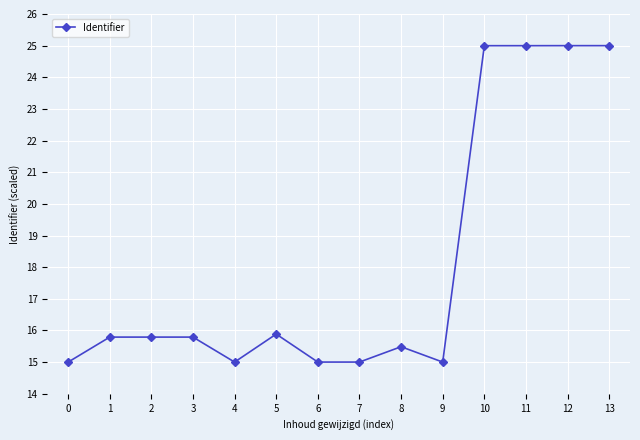

The chart shows a value of 15.5 at 8. True or false?

True